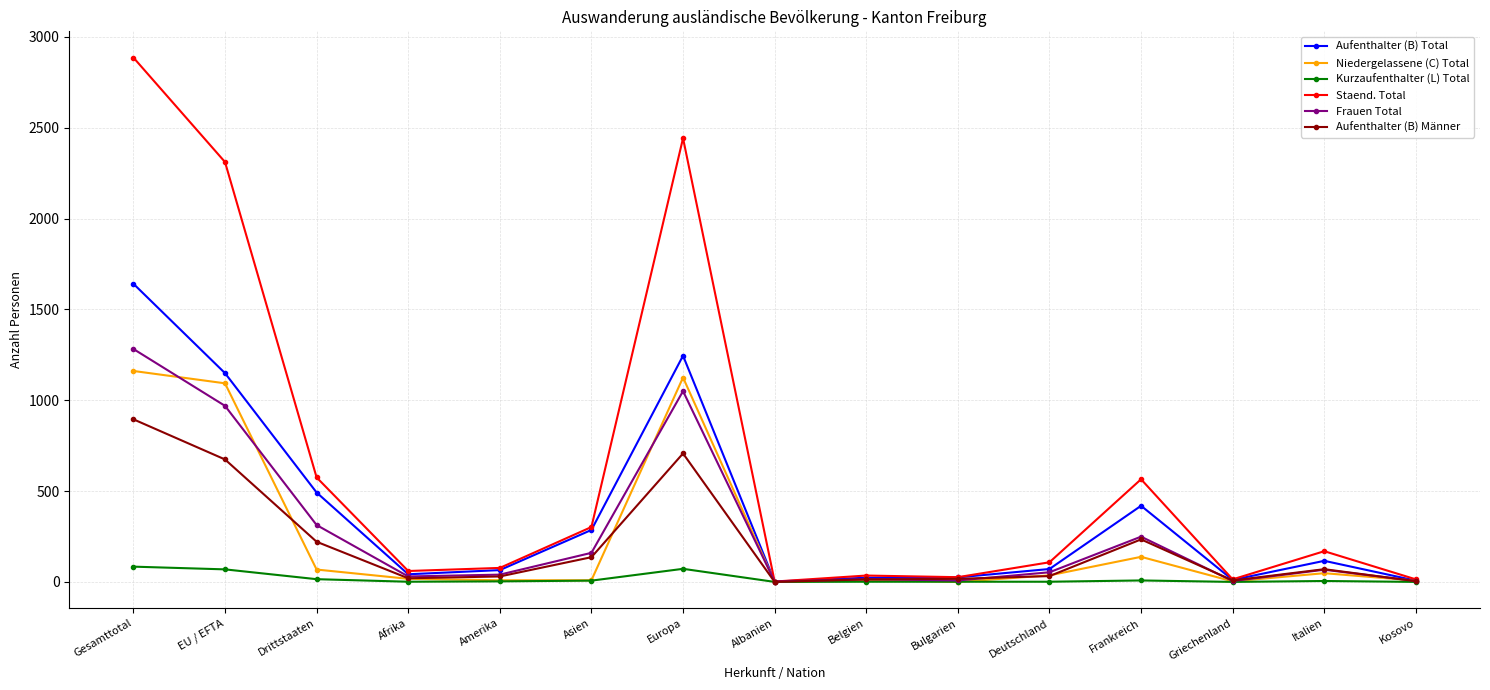

What is the greatest value displayed?

2886